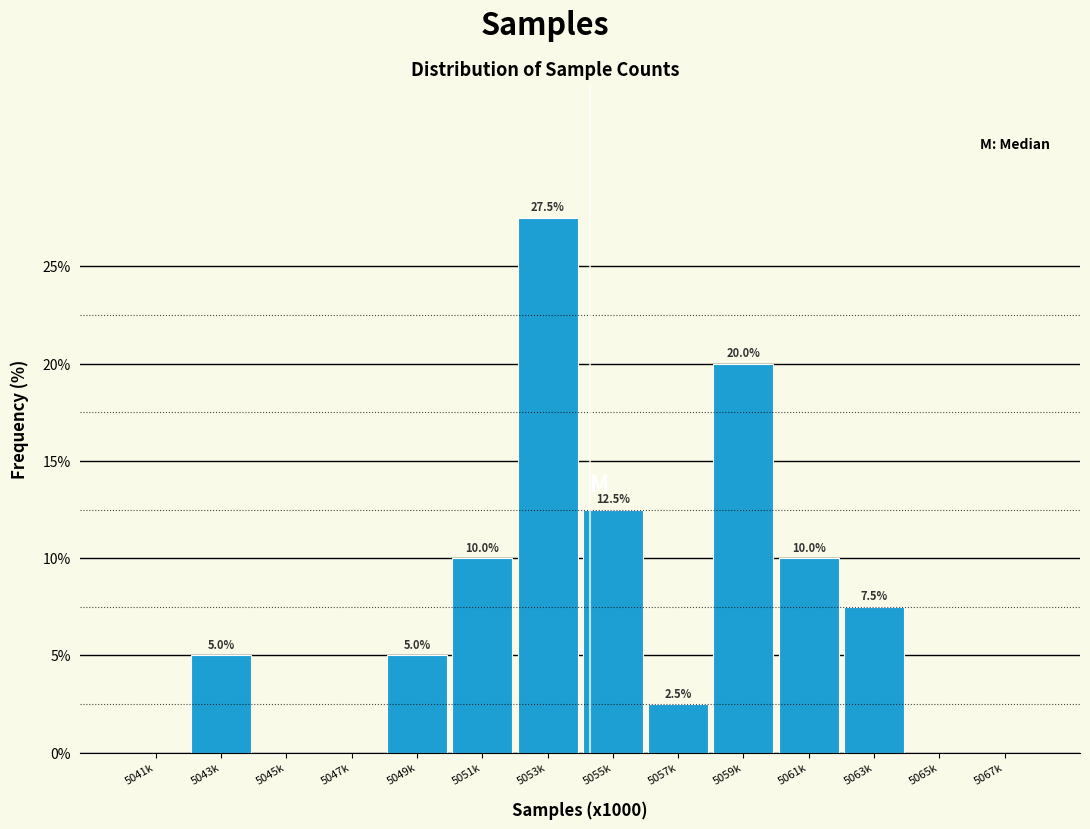

Reading right to left, transcribe all the data shown in this chart.

5067k=0.0	5065k=0.0	5063k=7.5	5061k=10.0	5059k=20.0	5057k=2.5	5055k=12.5	5053k=27.5	5051k=10.0	5049k=5.0	5047k=0.0	5045k=0.0	5043k=5.0	5041k=0.0